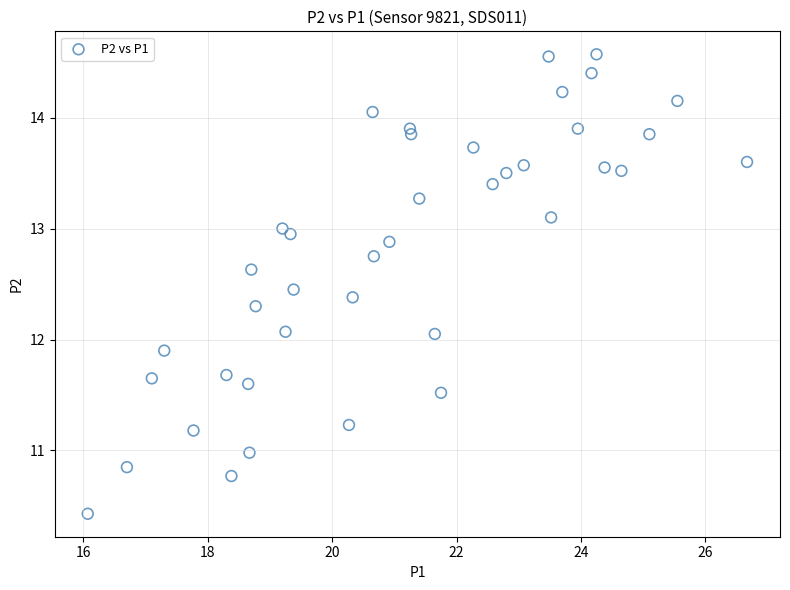

Count the number of points in this scatter plot.

40